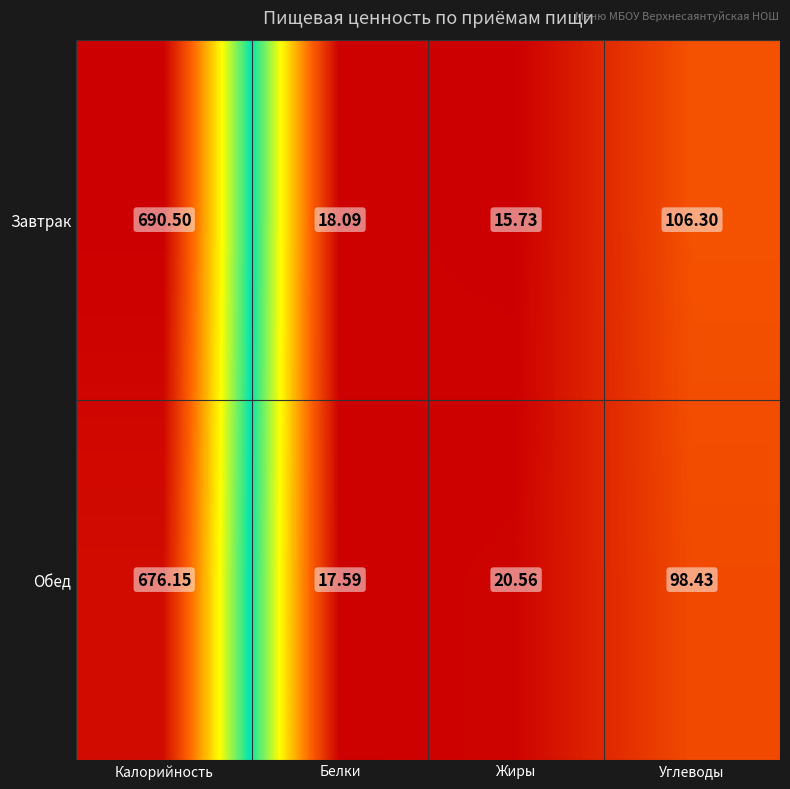

Where is Завтрак nearest to the value 353?

Углеводы